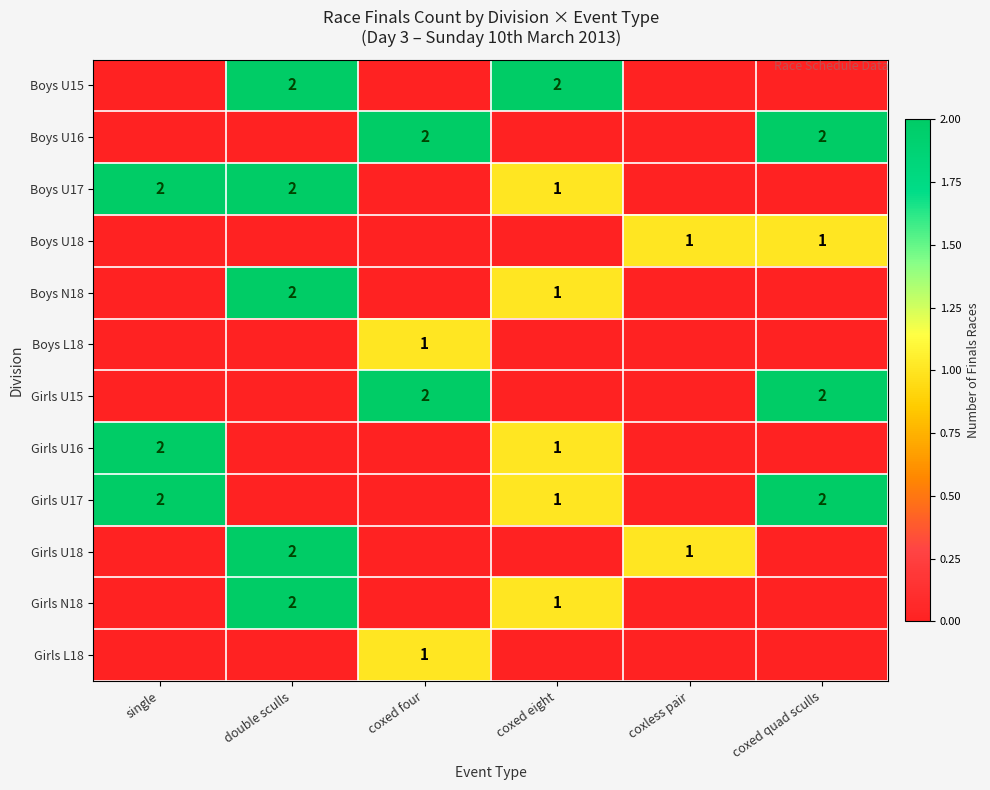

The value of Boys U16 at coxed four is 3. True or false?

False